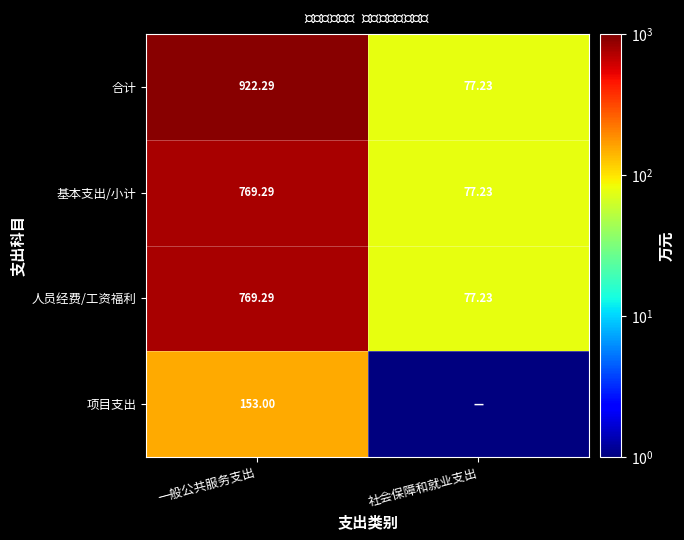

At how many categories does at least one series exceed 689?

1